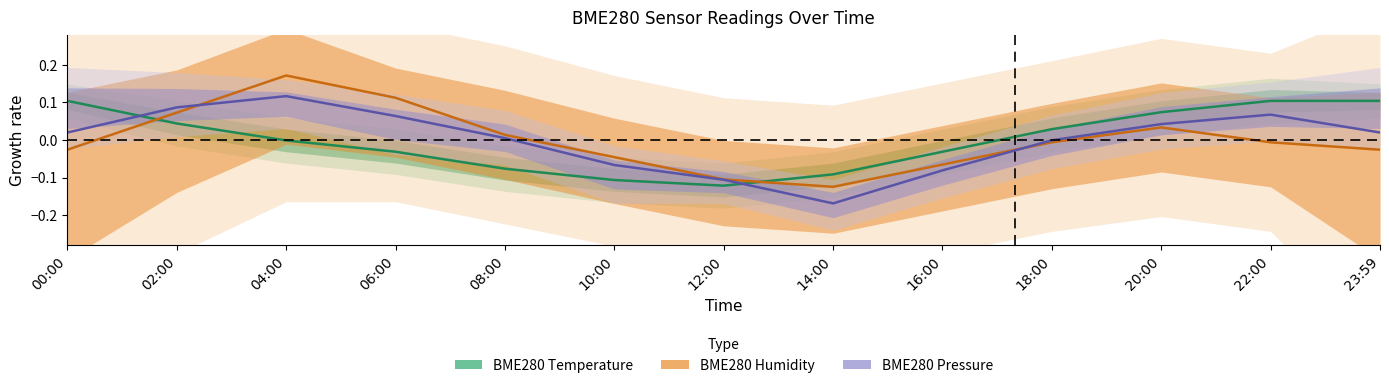

Rank the series by their average value, from highest to lowest.

BME280 Temperature, BME280 Humidity, BME280 Pressure